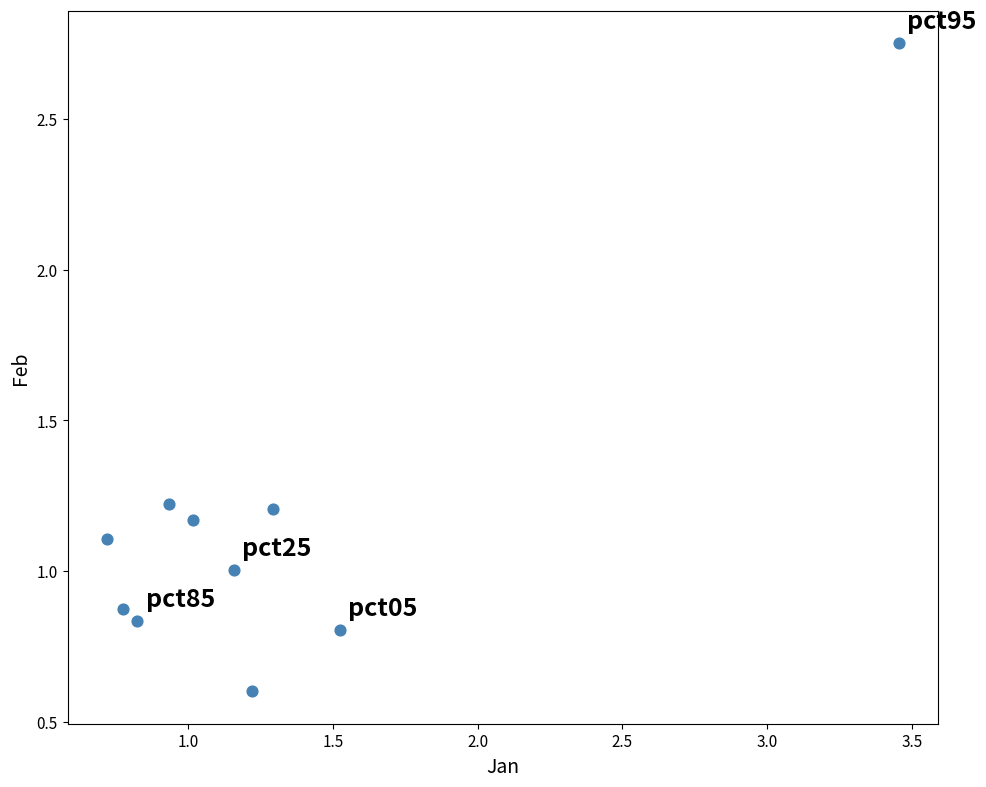

What is the average X value?

1.3